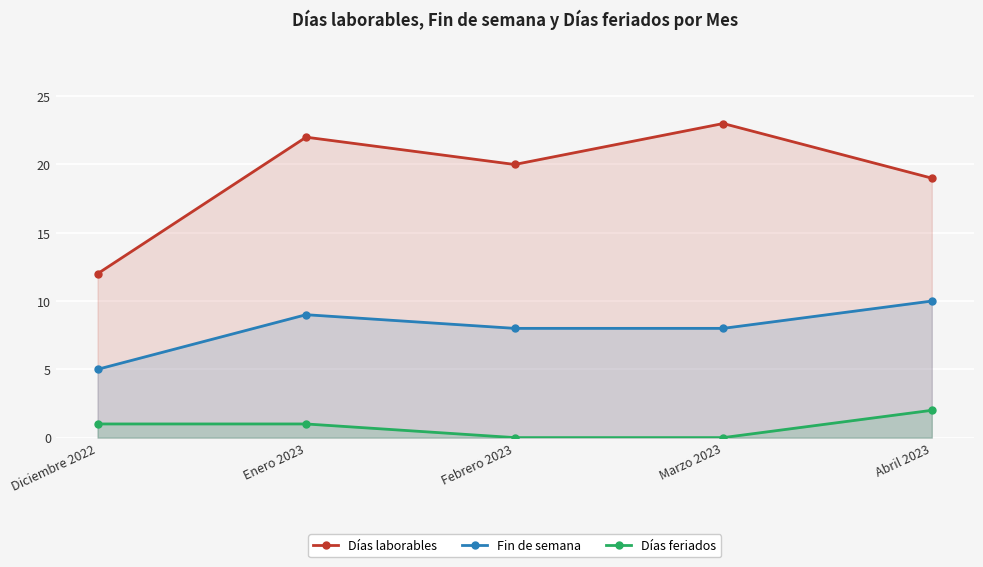

True or false: Fin de semana has a value of 16 at Enero 2023.

False